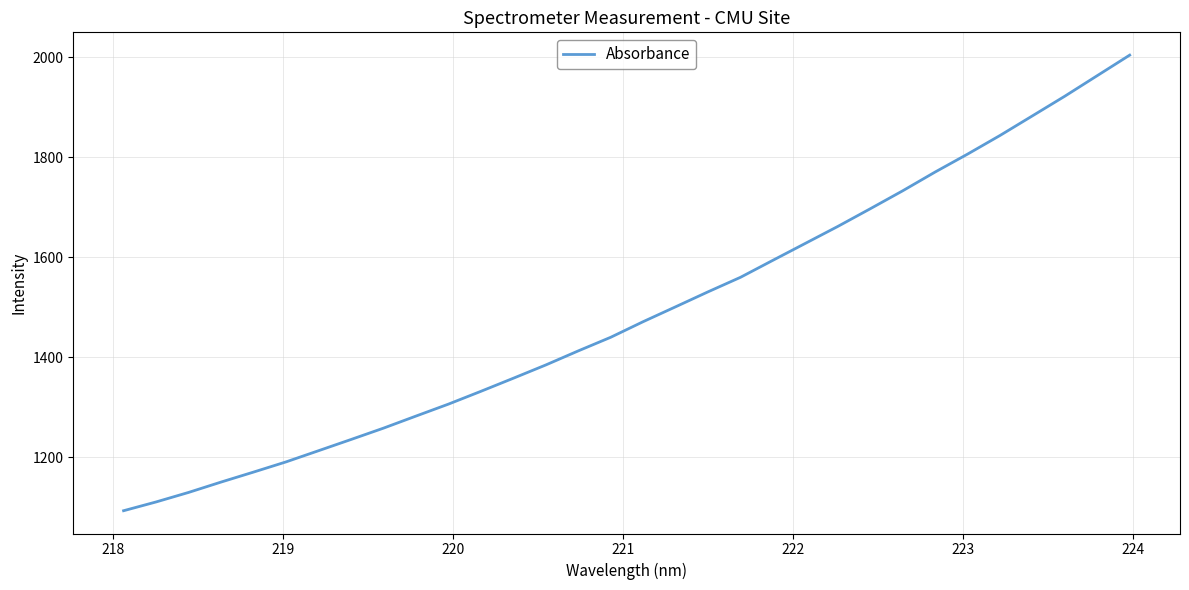

Reading left to right, transcribe all the data shown in this chart.

1093.2	1110.8	1129.8	1150.5	1170.5	1190.8	1213.2	1235.6	1258.3	1282.4	1306.3	1331.9	1358.1	1384.6	1412.8	1440.0	1471.2	1500.9	1530.9	1559.9	1593.9	1627.8	1661.6	1696.9	1732.8	1770.3	1806.1	1843.4	1882.6	1921.9	1963.0	2004.0